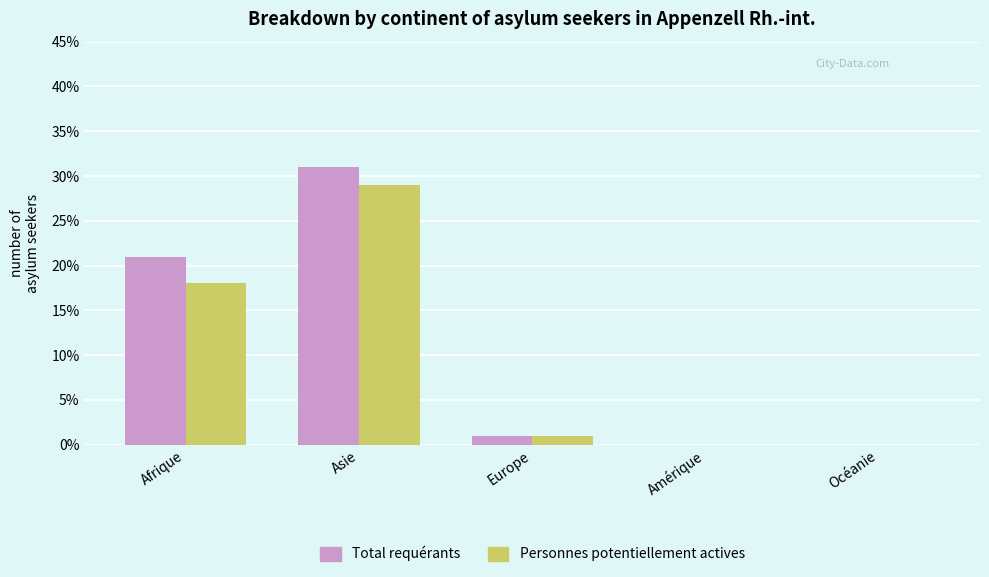

Are the bars grouped side by side (vs. stacked)?

Yes